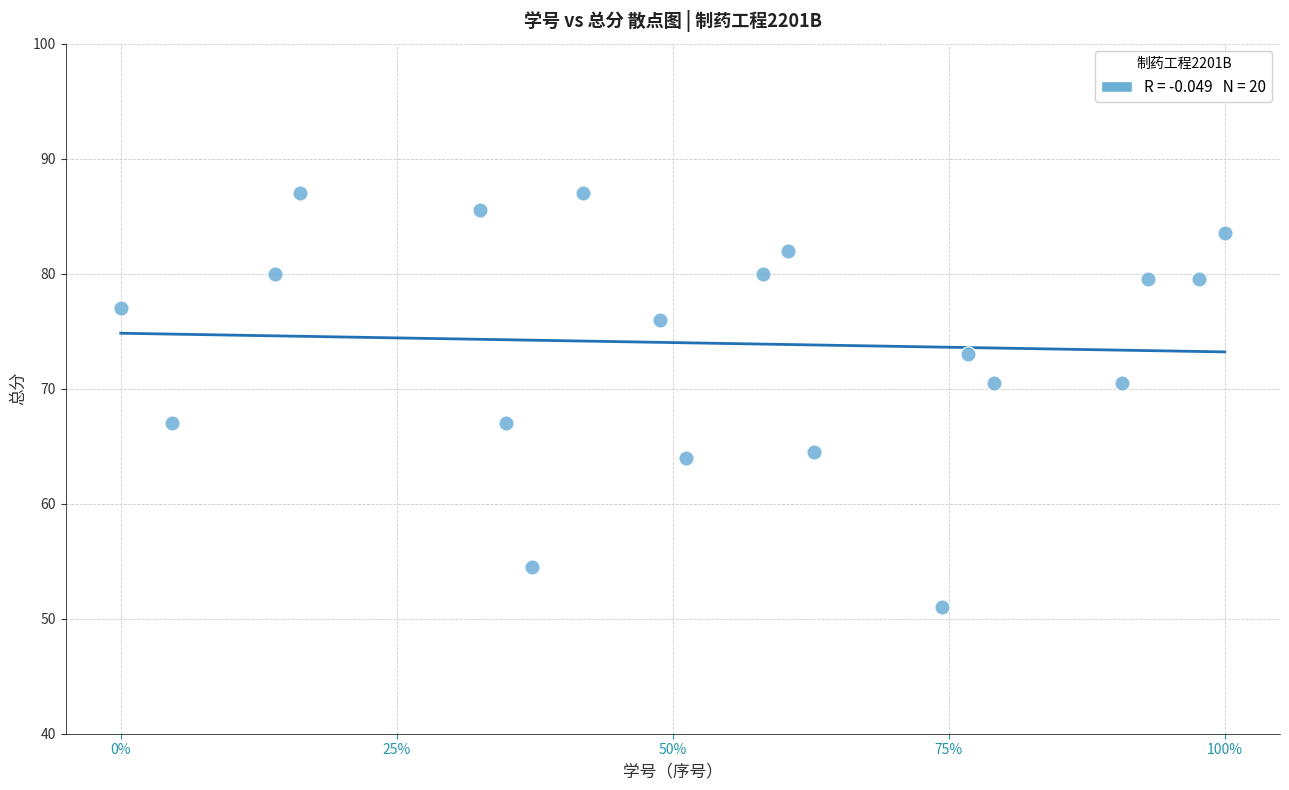

List the coordinates of all points as (X, Y) pairs, reading left to right.

(0.0, 77.0)  (4.7, 67.0)  (14.0, 80.0)  (16.3, 87.0)  (32.6, 85.5)  (34.9, 67.0)  (37.2, 54.5)  (41.9, 87.0)  (48.8, 76.0)  (51.2, 64.0)  (58.1, 80.0)  (60.5, 82.0)  (62.8, 64.5)  (74.4, 51.0)  (76.7, 73.0)  (79.1, 70.5)  (90.7, 70.5)  (93.0, 79.5)  (97.7, 79.5)  (100.0, 83.5)